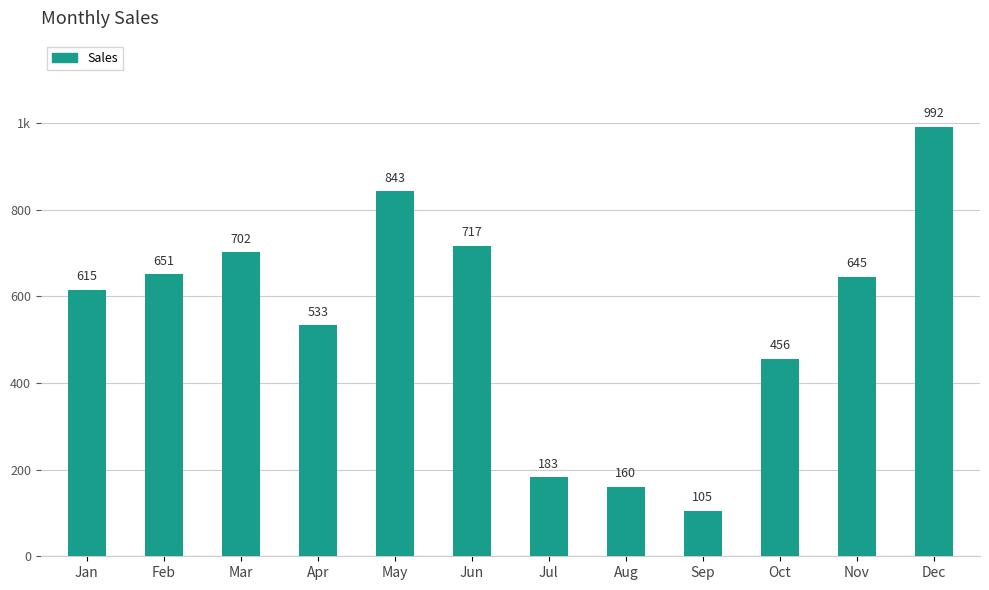

Rank the categories by value from lowest to highest.

Sep, Aug, Jul, Oct, Apr, Jan, Nov, Feb, Mar, Jun, May, Dec